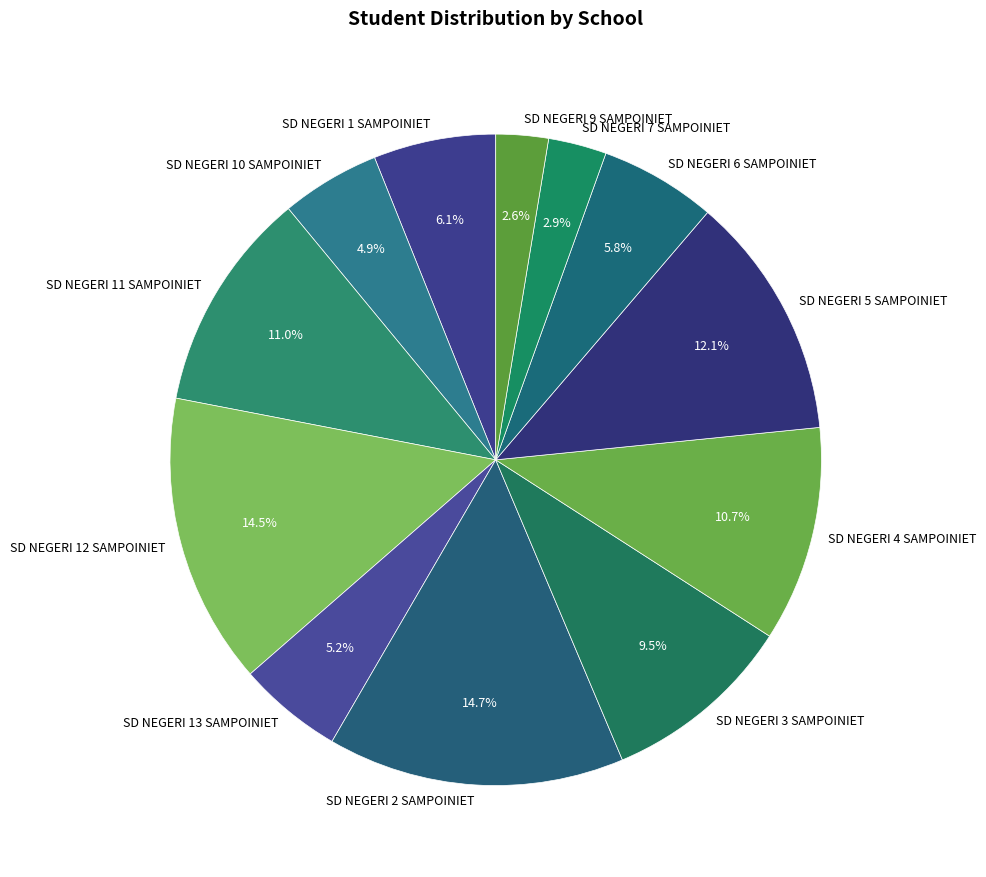

To the nearest percent, what is the average slice percentage?

8%